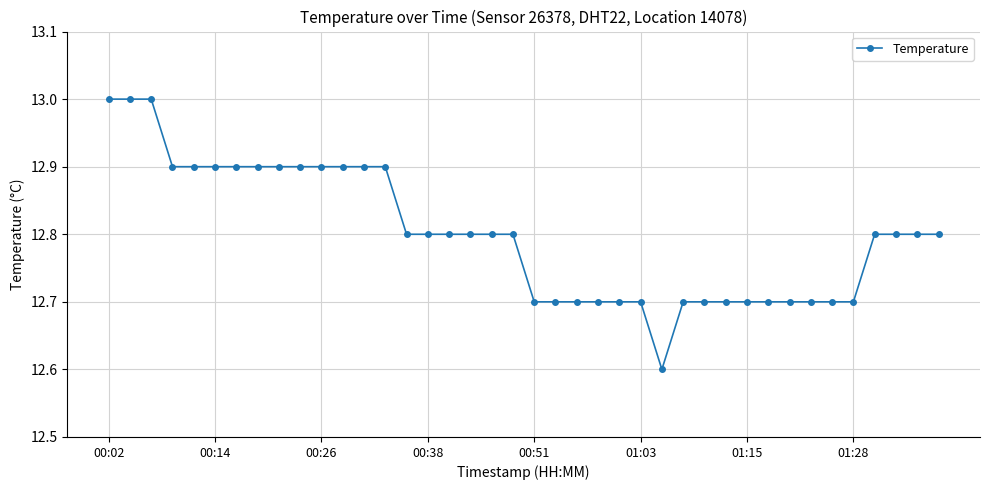

What is the greatest value displayed?

13.0